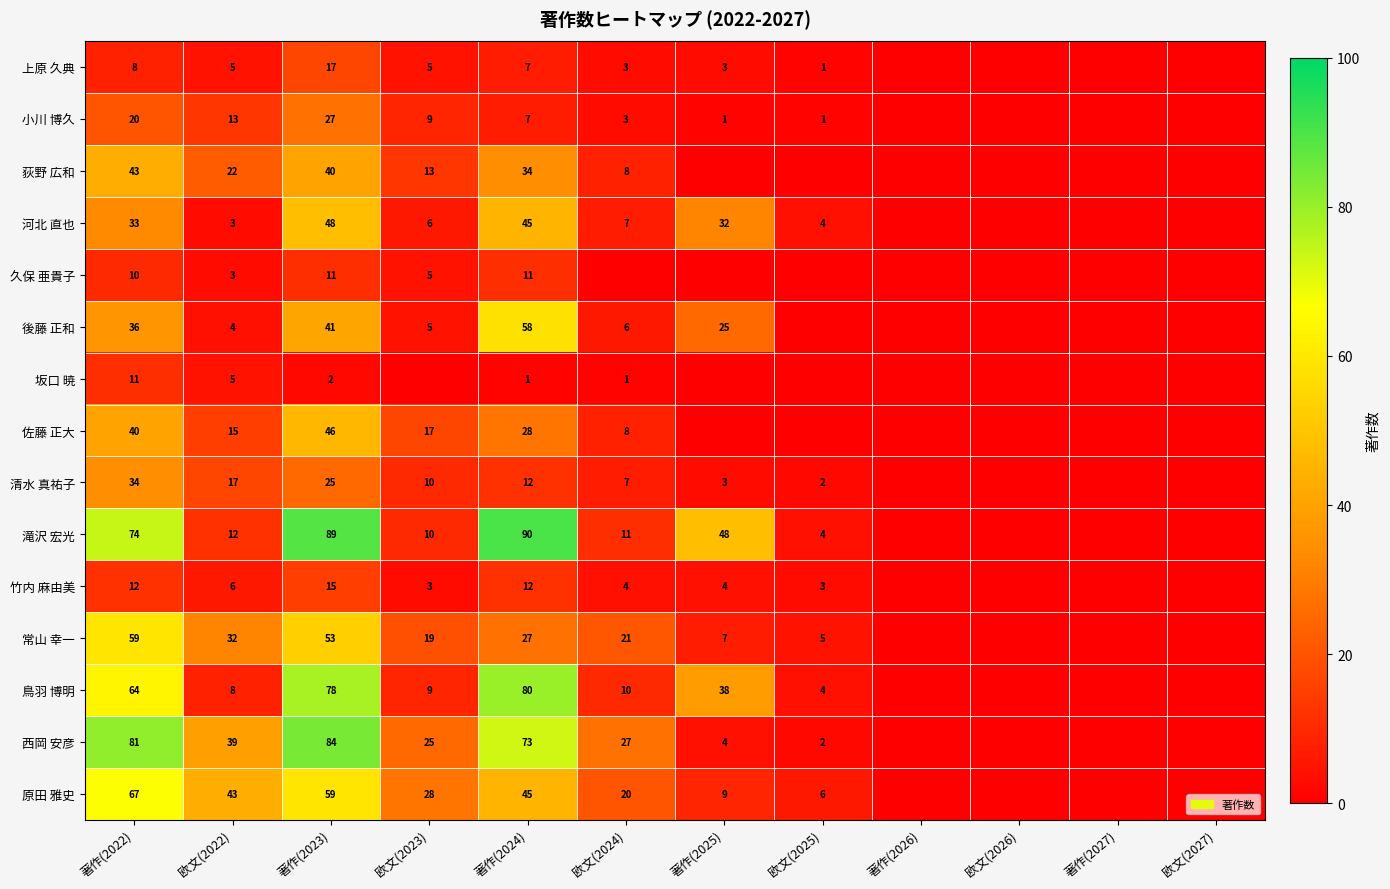

Is it true that 河北 直也 equals 12 at 欧文(2024)?

False